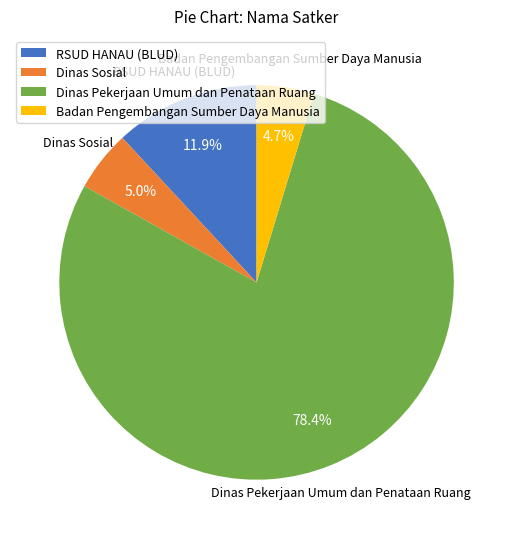

Is Dinas Pekerjaan Umum dan Penataan Ruang the majority of the pie?

Yes